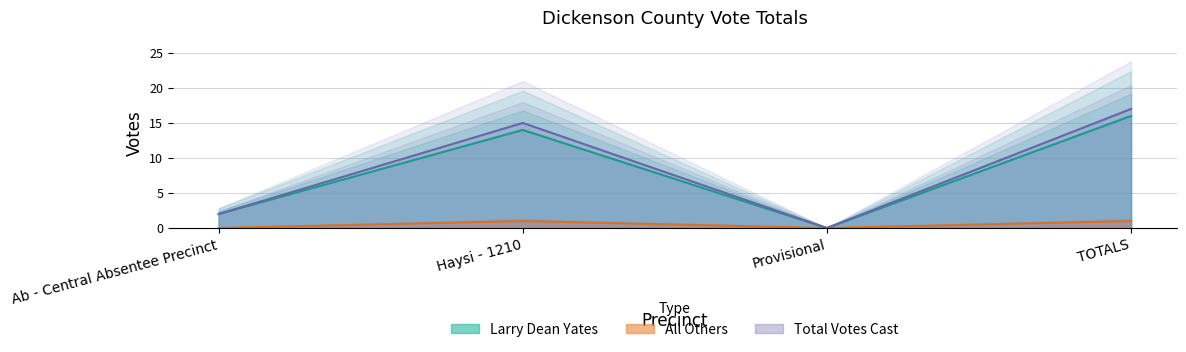

What is the sum of all Larry Dean Yates values?

32